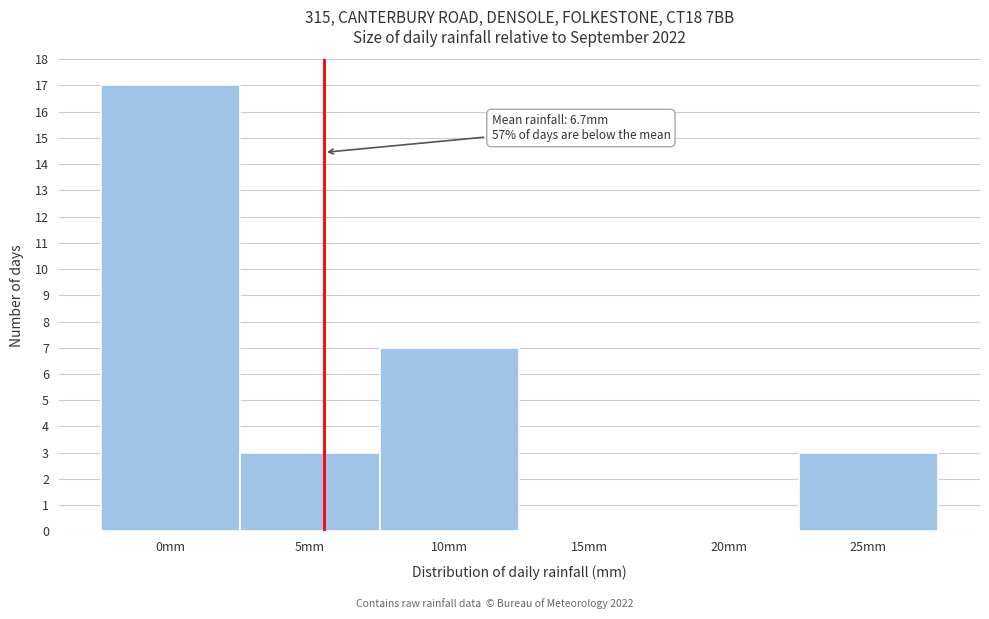

Reading right to left, extract all data points from this chart.

25mm=3	20mm=0	15mm=0	10mm=7	5mm=3	0mm=17